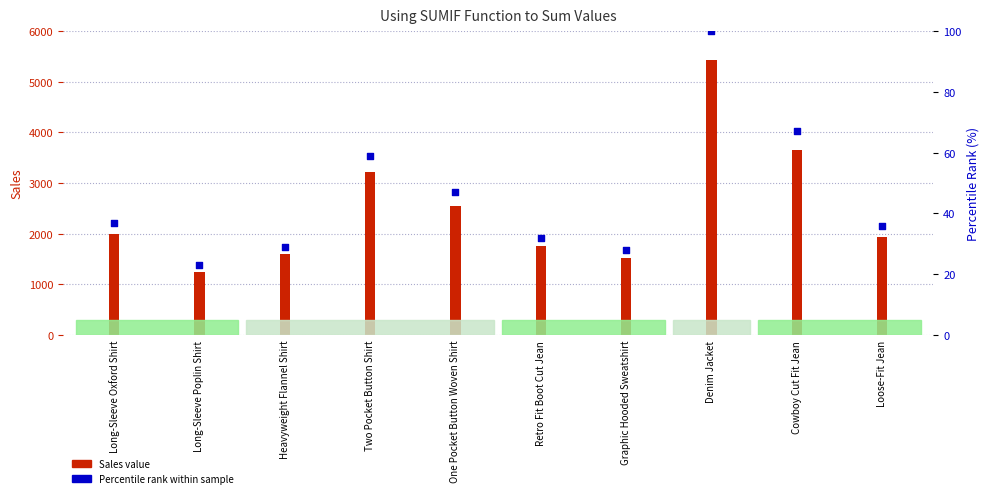

What are all the series names shown in the legend?

Sales value, Percentile rank within sample